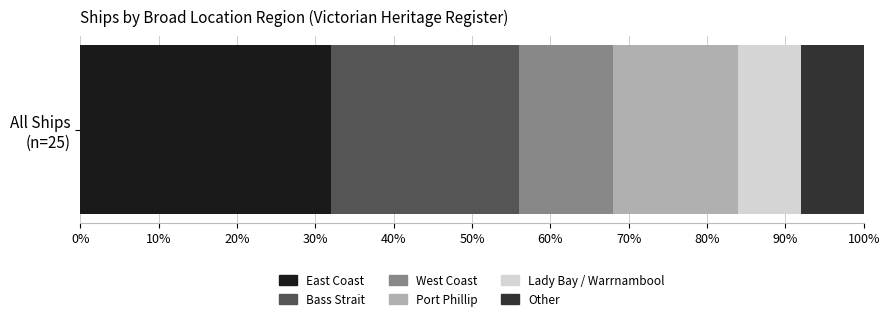

What is the minimum value for East Coast?

32